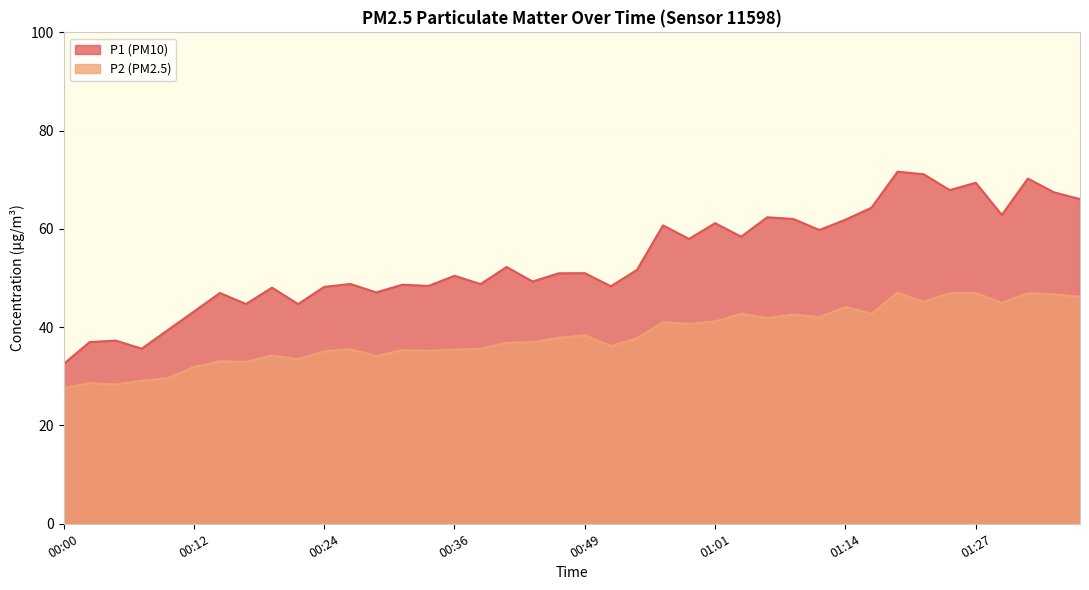

True or false: P1 and P2 cross at least once.

False